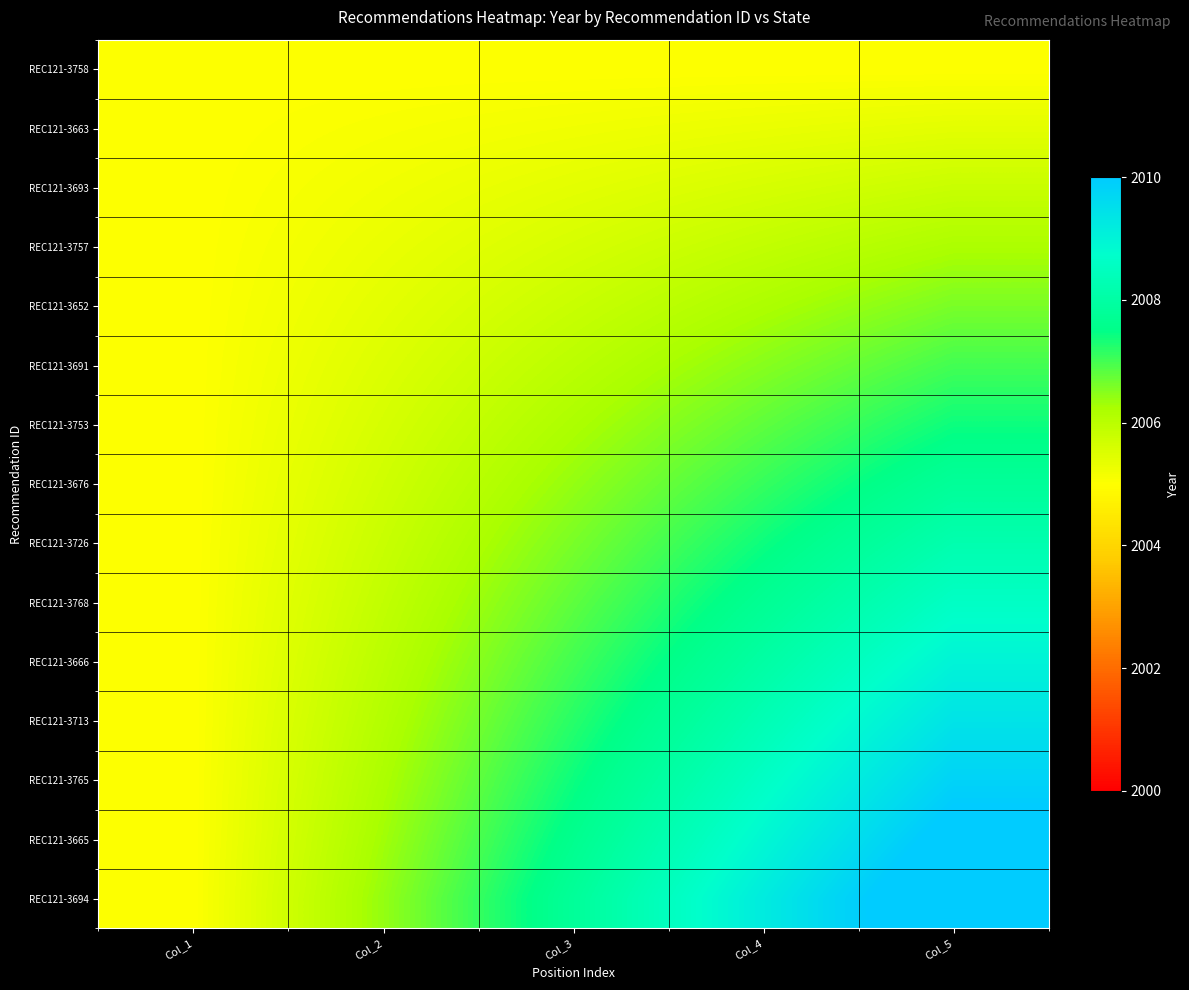

Reading right to left, what are all the values shown in this chart?

REC121-3758: Col_5=2005.0	Col_4=2005.0	Col_3=2005.0	Col_2=2005.0	Col_1=2005.0
REC121-3663: Col_5=2005.4	Col_4=2005.3	Col_3=2005.2	Col_2=2005.1	Col_1=2005.0
REC121-3693: Col_5=2005.8	Col_4=2005.6	Col_3=2005.4	Col_2=2005.2	Col_1=2005.0
REC121-3757: Col_5=2006.2	Col_4=2005.9	Col_3=2005.6	Col_2=2005.3	Col_1=2005.0
REC121-3652: Col_5=2006.6	Col_4=2006.2	Col_3=2005.8	Col_2=2005.4	Col_1=2005.0
REC121-3691: Col_5=2007.0	Col_4=2006.5	Col_3=2006.0	Col_2=2005.5	Col_1=2005.0
REC121-3753: Col_5=2007.4	Col_4=2006.8	Col_3=2006.2	Col_2=2005.6	Col_1=2005.0
REC121-3676: Col_5=2007.8	Col_4=2007.1	Col_3=2006.4	Col_2=2005.7	Col_1=2005.0
REC121-3726: Col_5=2008.2	Col_4=2007.4	Col_3=2006.6	Col_2=2005.8	Col_1=2005.0
REC121-3768: Col_5=2008.6	Col_4=2007.7	Col_3=2006.8	Col_2=2005.9	Col_1=2005.0
REC121-3666: Col_5=2009.0	Col_4=2008.0	Col_3=2007.0	Col_2=2006.0	Col_1=2005.0
REC121-3713: Col_5=2009.4	Col_4=2008.3	Col_3=2007.2	Col_2=2006.1	Col_1=2005.0
REC121-3765: Col_5=2009.8	Col_4=2008.6	Col_3=2007.4	Col_2=2006.2	Col_1=2005.0
REC121-3665: Col_5=2010.2	Col_4=2008.9	Col_3=2007.6	Col_2=2006.3	Col_1=2005.0
REC121-3694: Col_5=2010.6	Col_4=2009.2	Col_3=2007.8	Col_2=2006.4	Col_1=2005.0